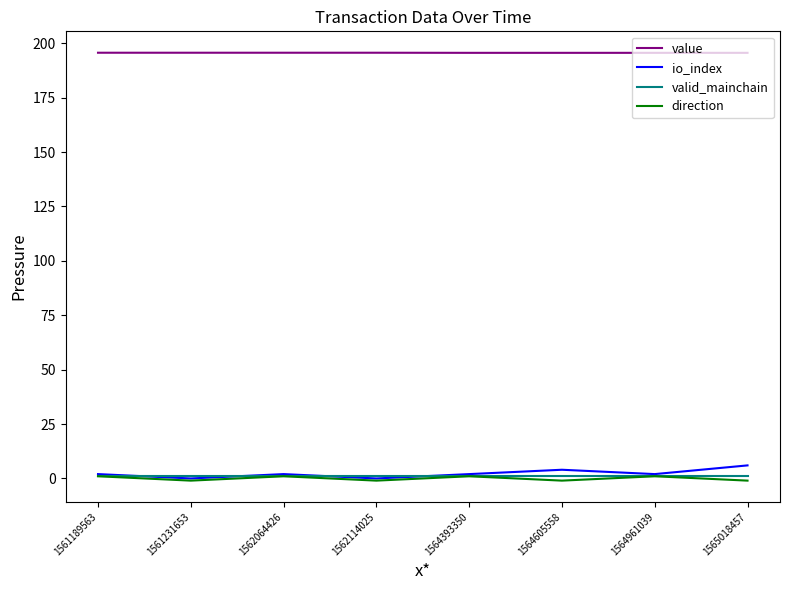

The value series shows 256.2 at 1561189563. True or false?

False